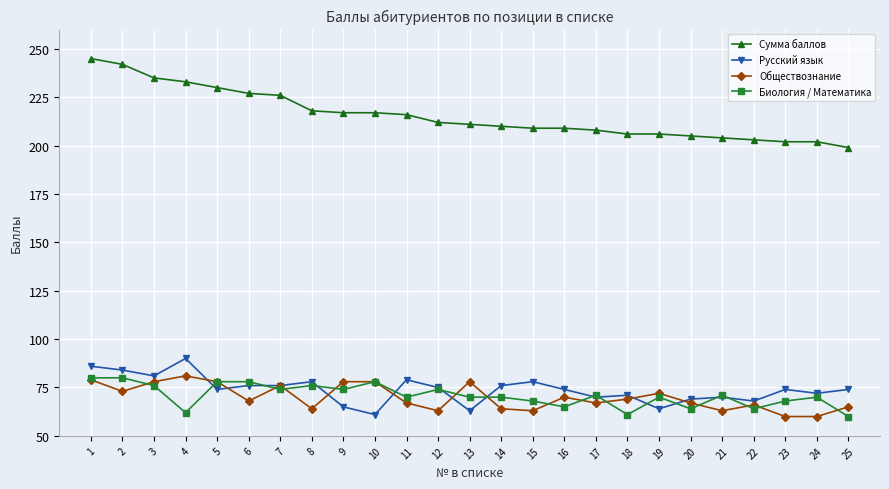

True or false: Обществознание has more than 2 points higher than both neighbors.

True